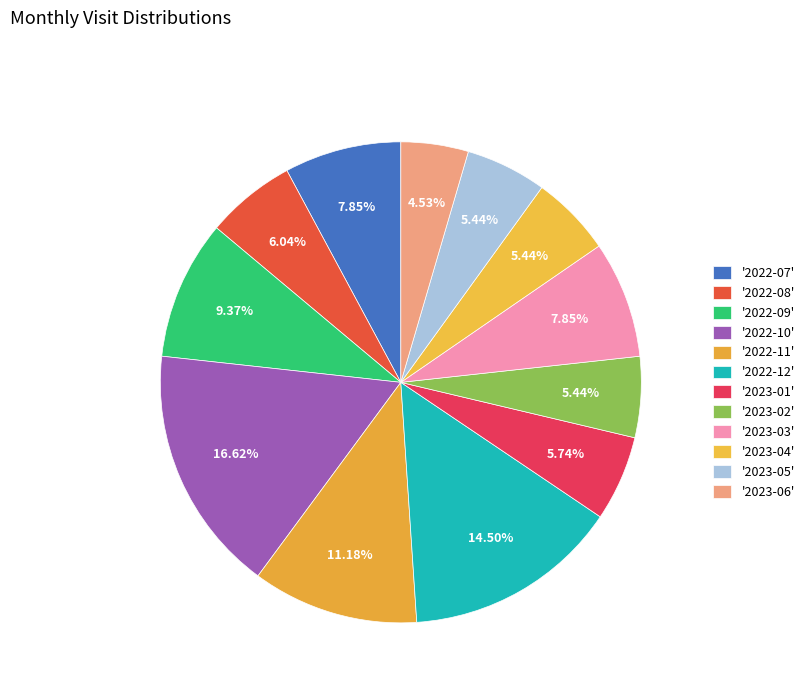

Which category has the biggest portion of the pie?

2022-10